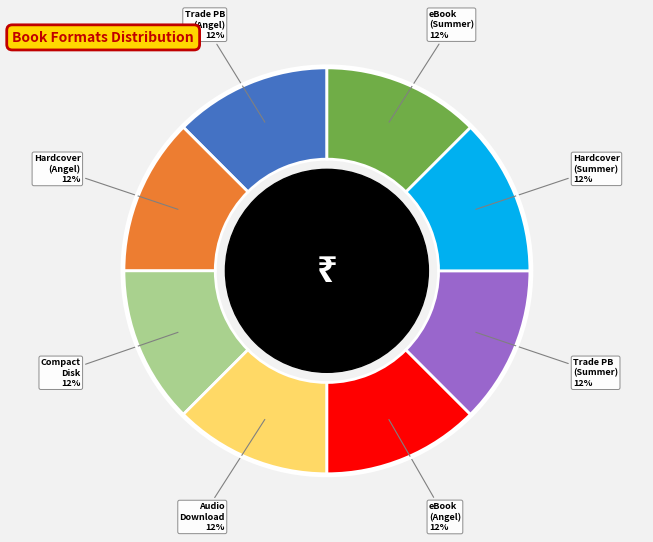

Is there a majority slice in this chart?

No